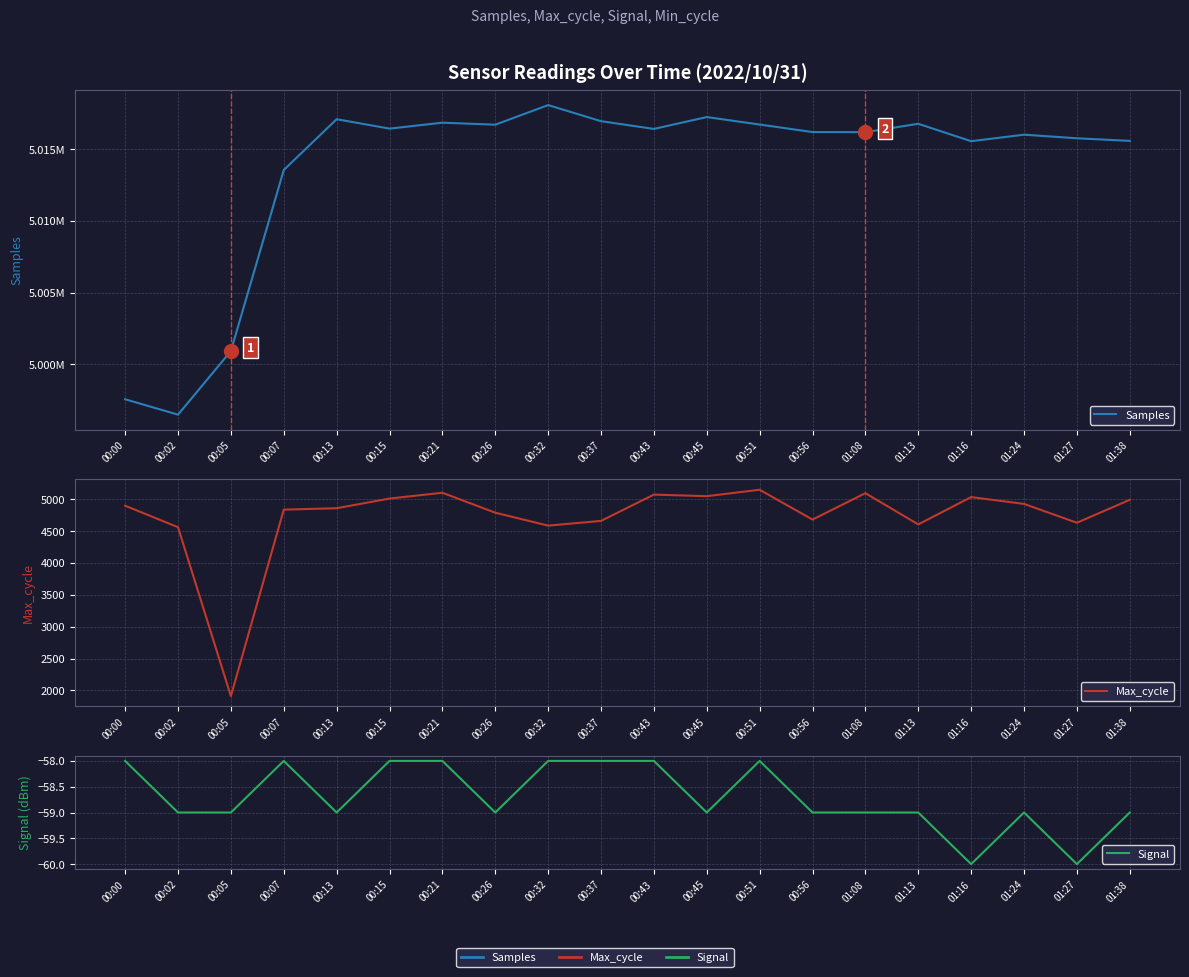

Reading left to right, what are all the values shown in this chart?

Samples: 4997568	4996494	5000928	5013548	5017092	5016435	5016849	5016709	5018075	5016954	5016414	5017241	5016719	5016196	5016189	5016772	5015558	5016012	5015762	5015580
Max_cycle: 4900	4562	1910	4838	4860	5012	5103	4790	4587	4661	5074	5049	5150	4682	5096	4606	5035	4928	4632	4992
Signal: -58	-59	-59	-58	-59	-58	-58	-59	-58	-58	-58	-59	-58	-59	-59	-59	-60	-59	-60	-59